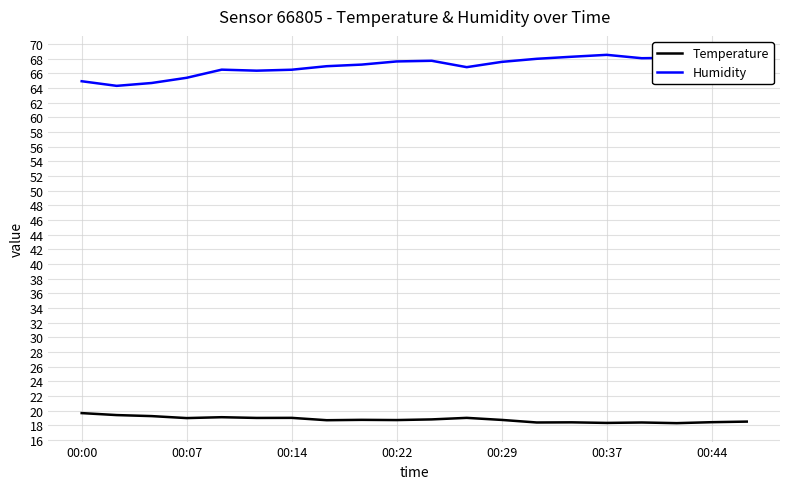

Is it true that Temperature equals 18.3 at 00:37?

True